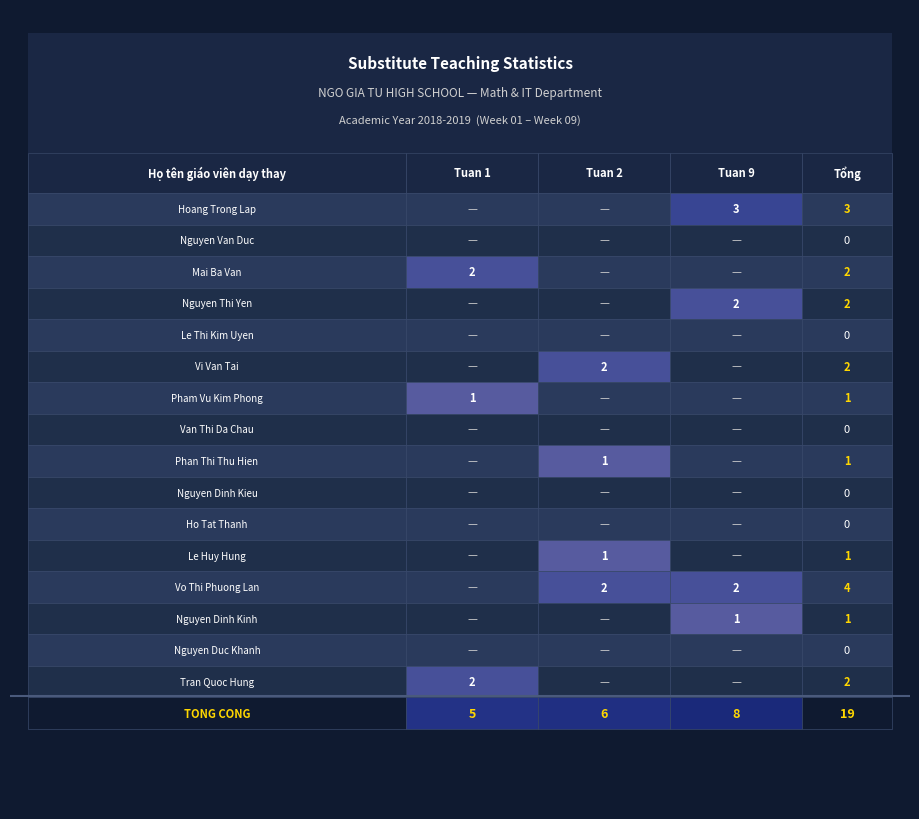

The value of Van Thi Da Chau at 1 is 0. True or false?

True